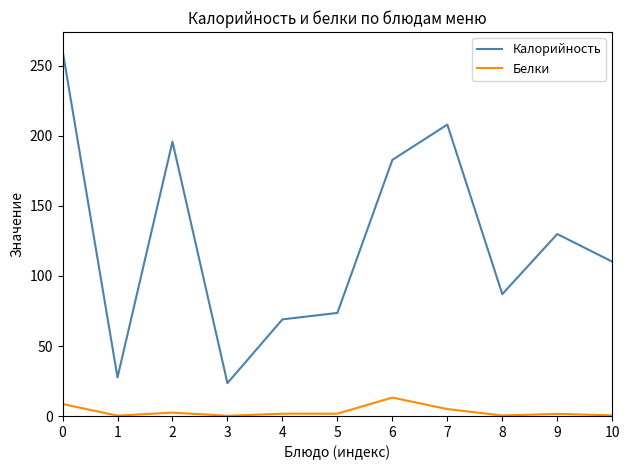

What is the sum of all Калорийность values?

1368.4